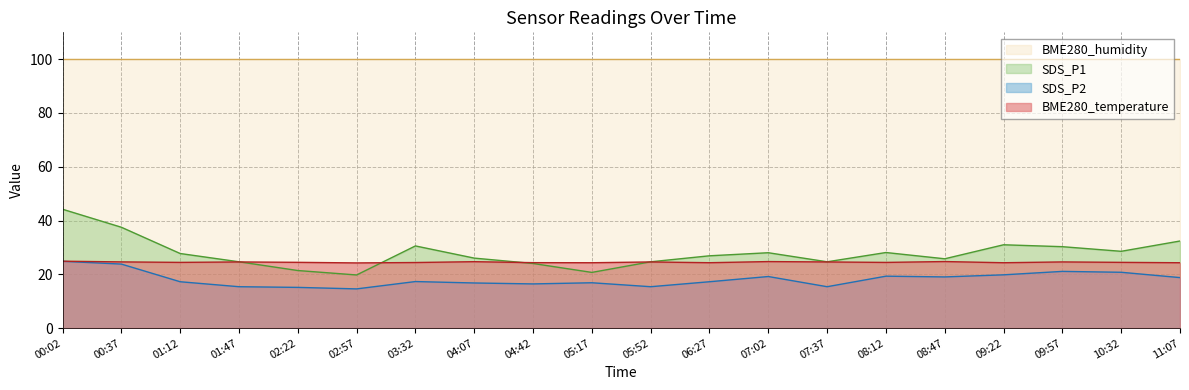

What is the average value of the SDS_P2 series?

18.2